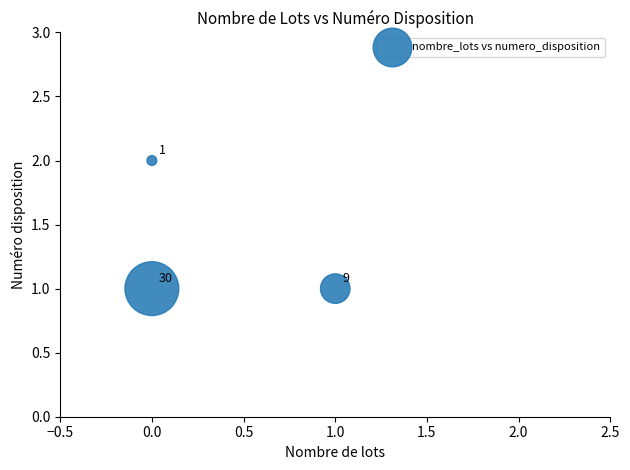

List the coordinates of all points as (Y, X) pairs, reading left to right.

(1, 0)  (2, 0)  (1, 1)